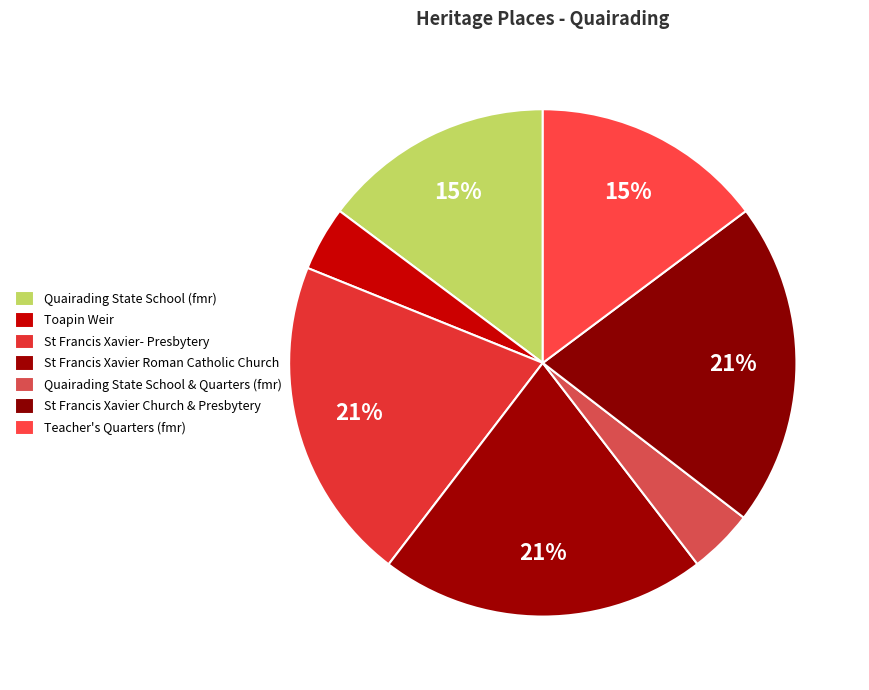

Does Teacher's Quarters (fmr) represent more than half of the total?

No